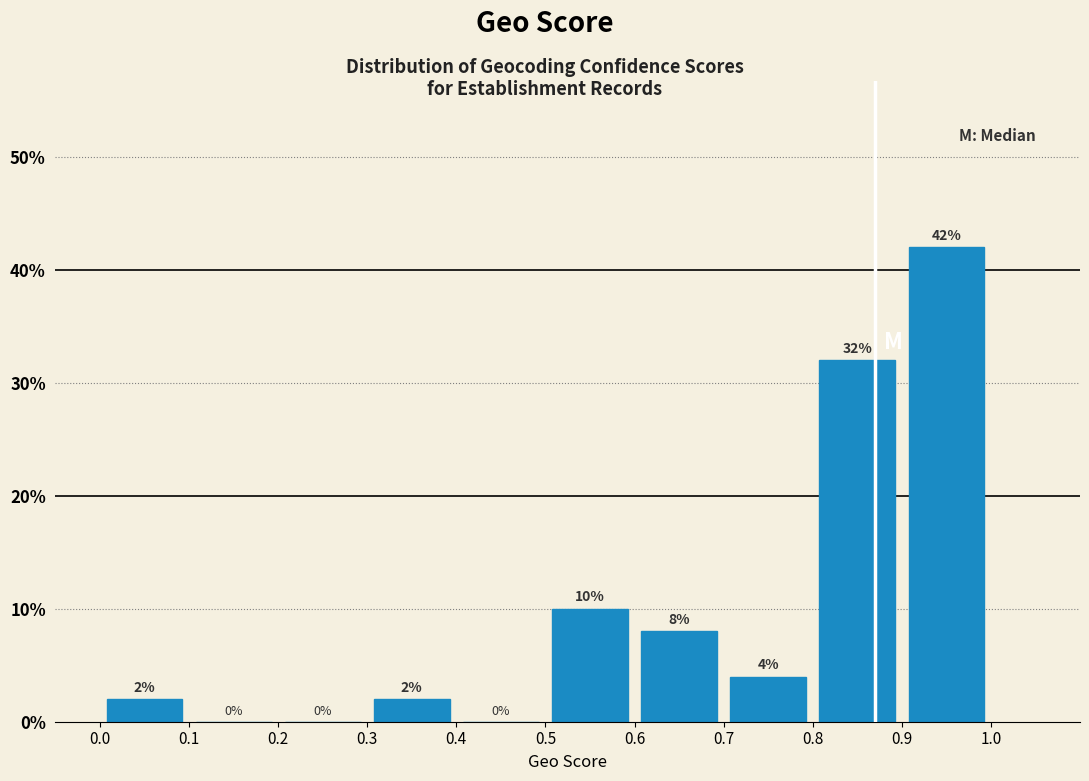

Which range on the x-axis has the tallest bar?

0.9 to 1.0